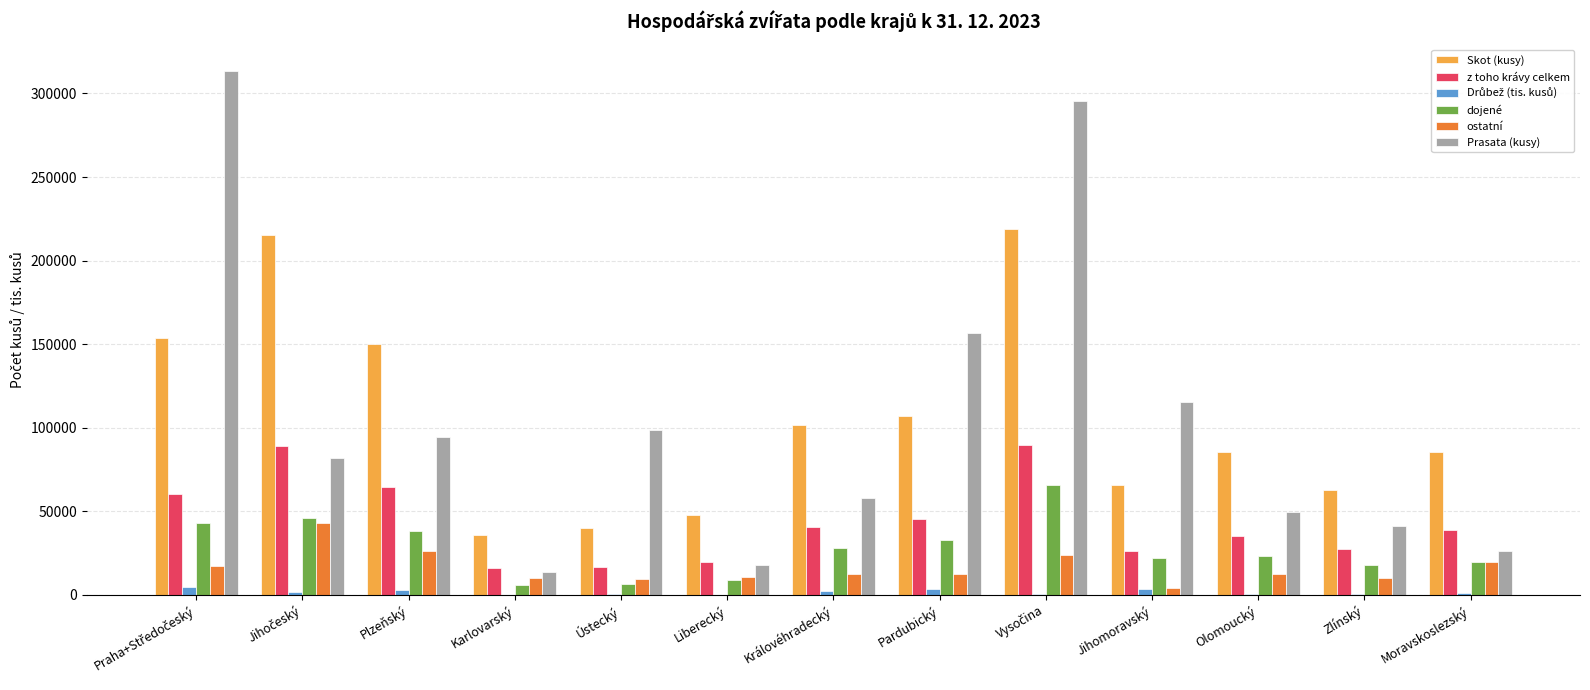

What is the maximum value for dojené?

65774.0